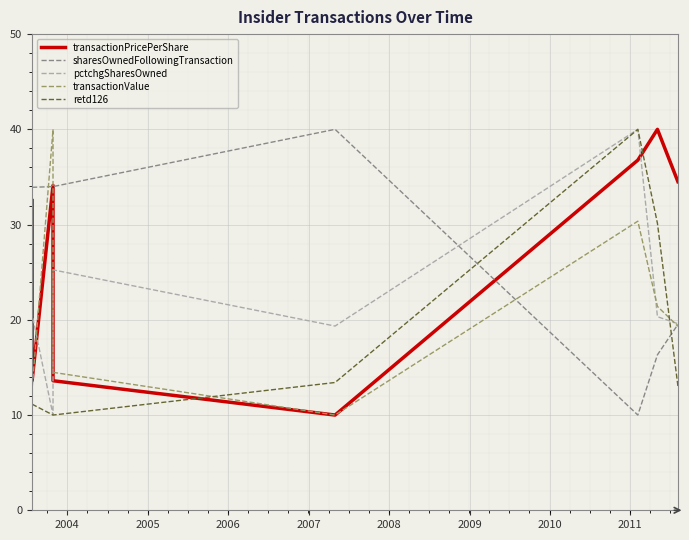

True or false: transactionPricePerShare and retd126 cross at least once.

True